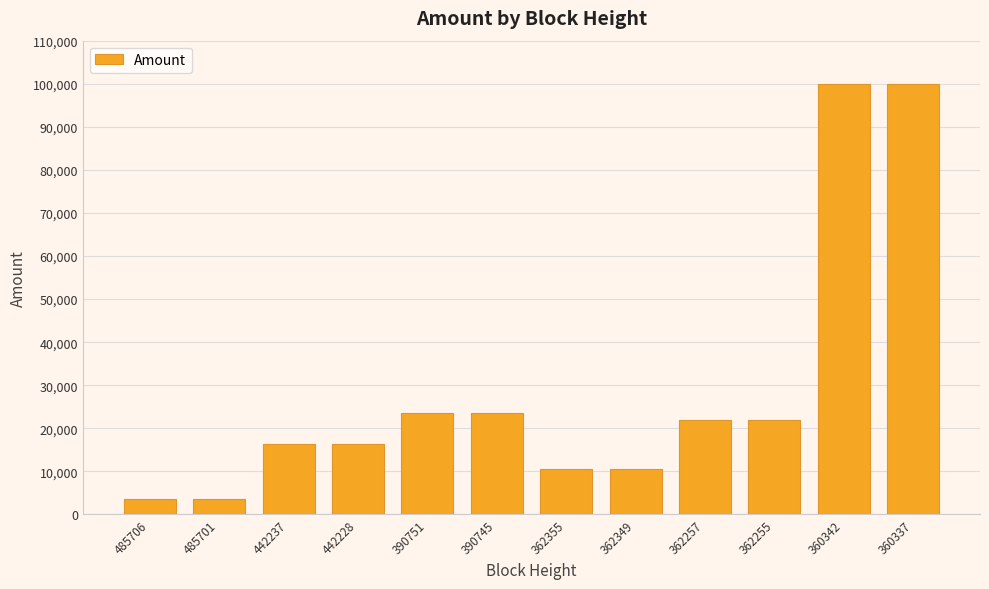

What is the change in value from 362257 to 362255?

+1